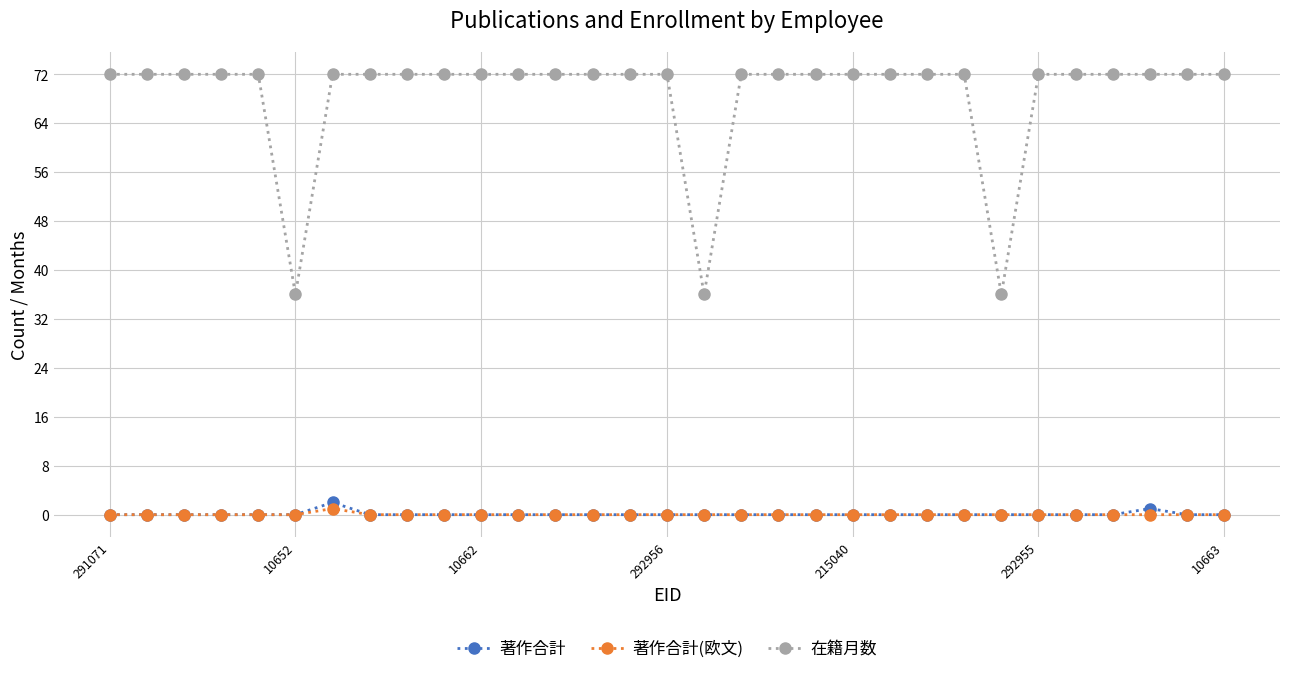

Which series has the largest total across all categories?

在籍月数